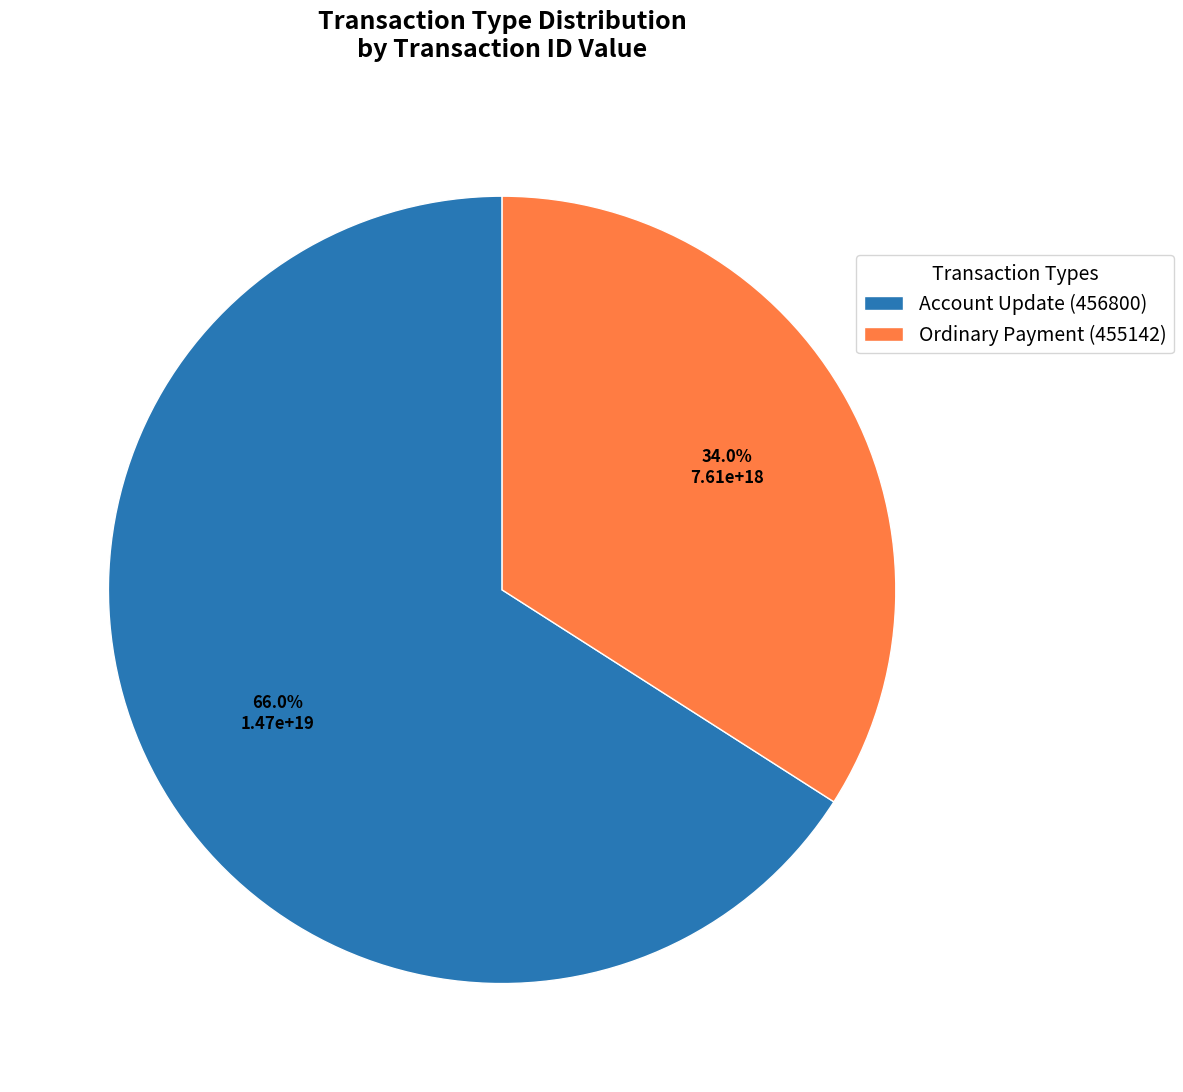

The Account Update (456800) slice represents 81% of the pie. True or false?

False